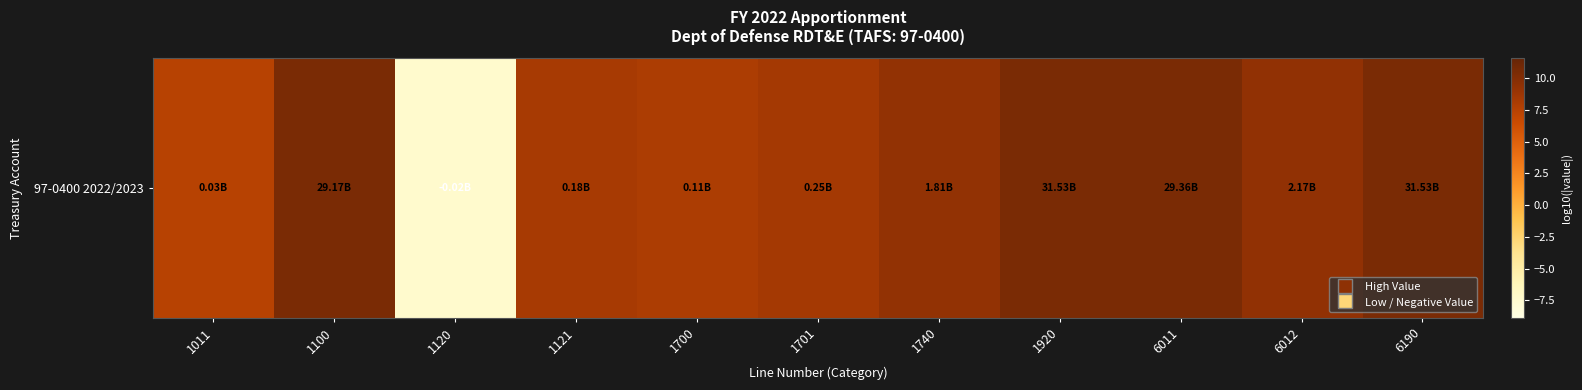

Where does the data first go above 9?

1100